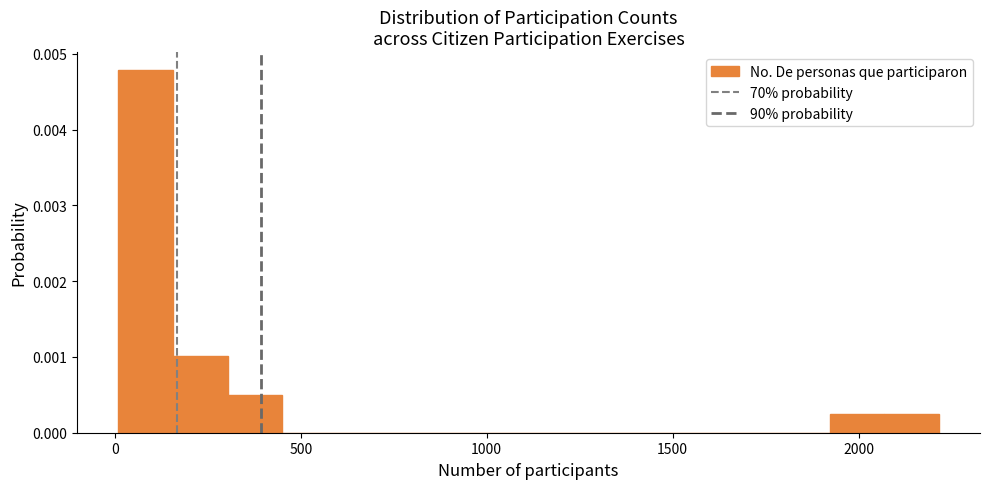

Read against the x-axis, roughly where is the centre of the tallest bar?

100